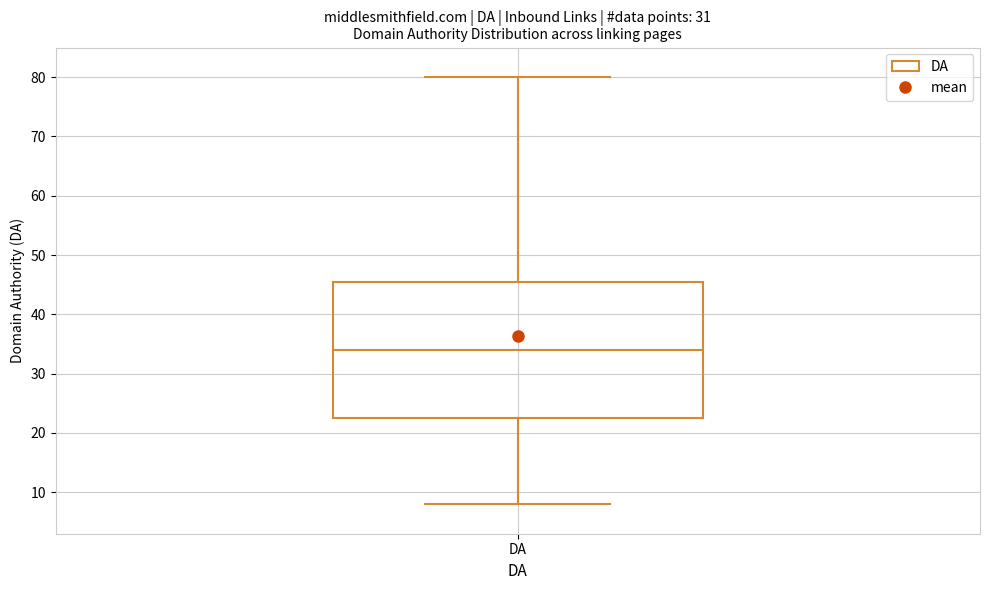

Where is the upper edge of the box for DA on the y-axis? The values are not printed on the chart, so give them approximately, as read against the axis.

46